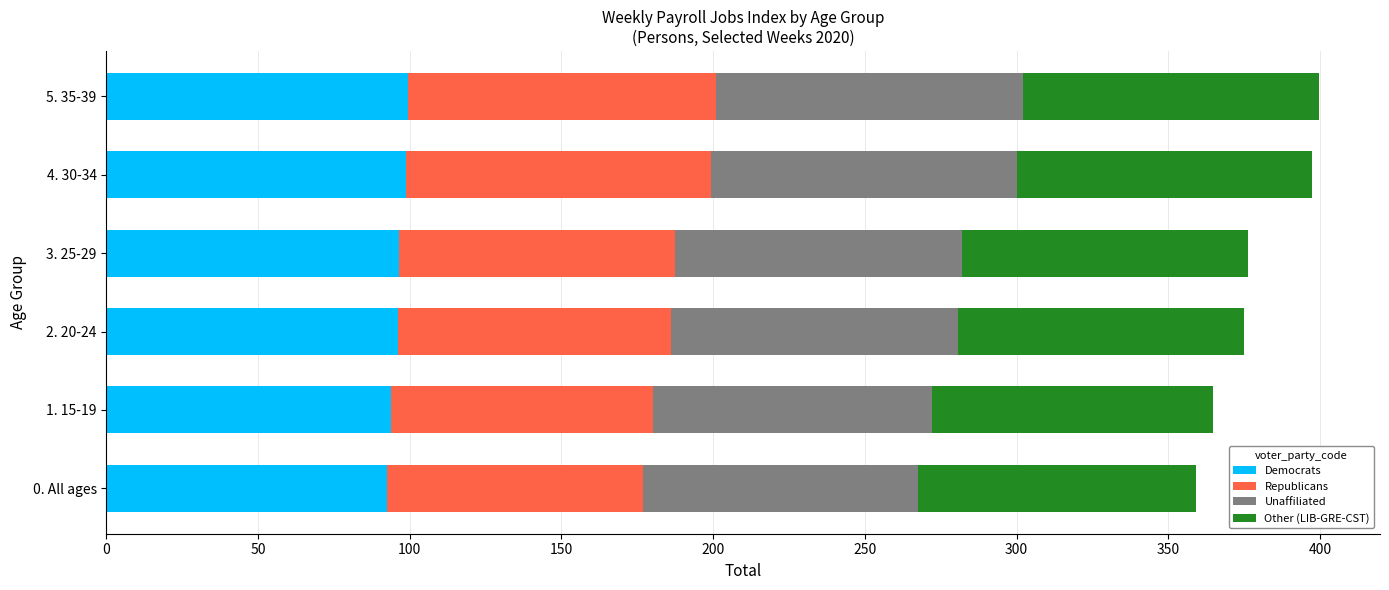

What is the total value across all series at 2. 20-24?

375.1